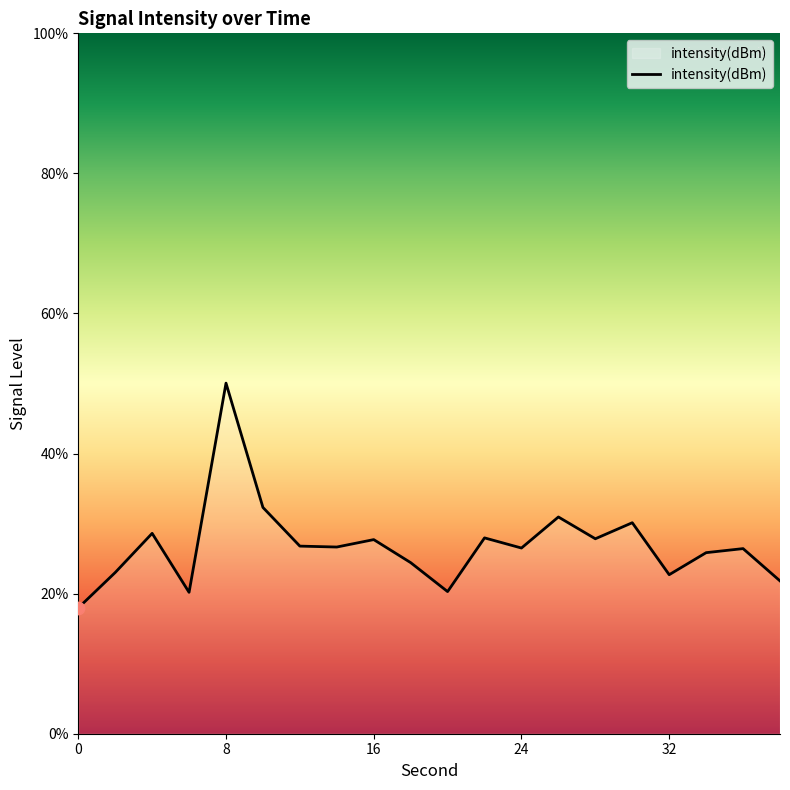

What is the maximum value shown in the chart?

50.1